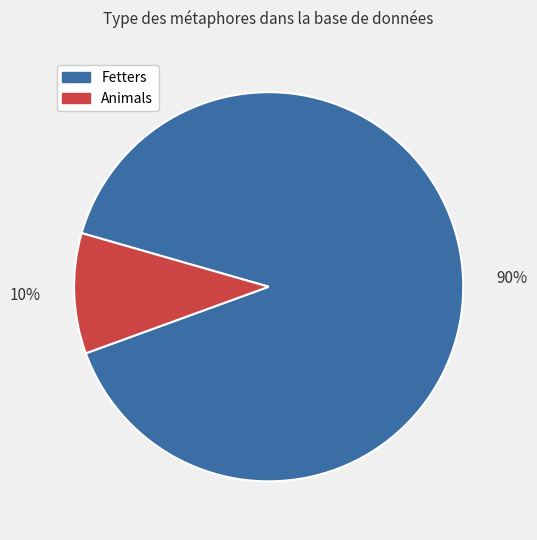

Is there any slice that represents more than half of the pie?

Yes